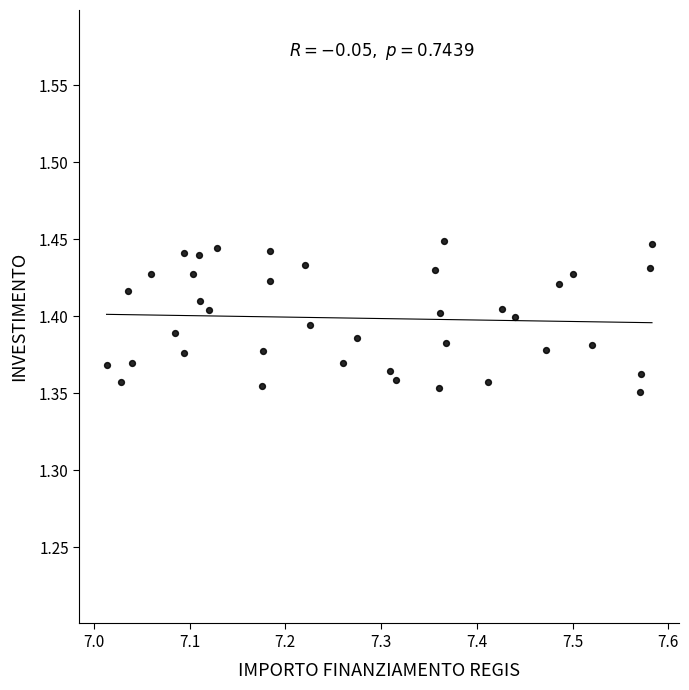

What is the range of X values (max minus min)?

0.6